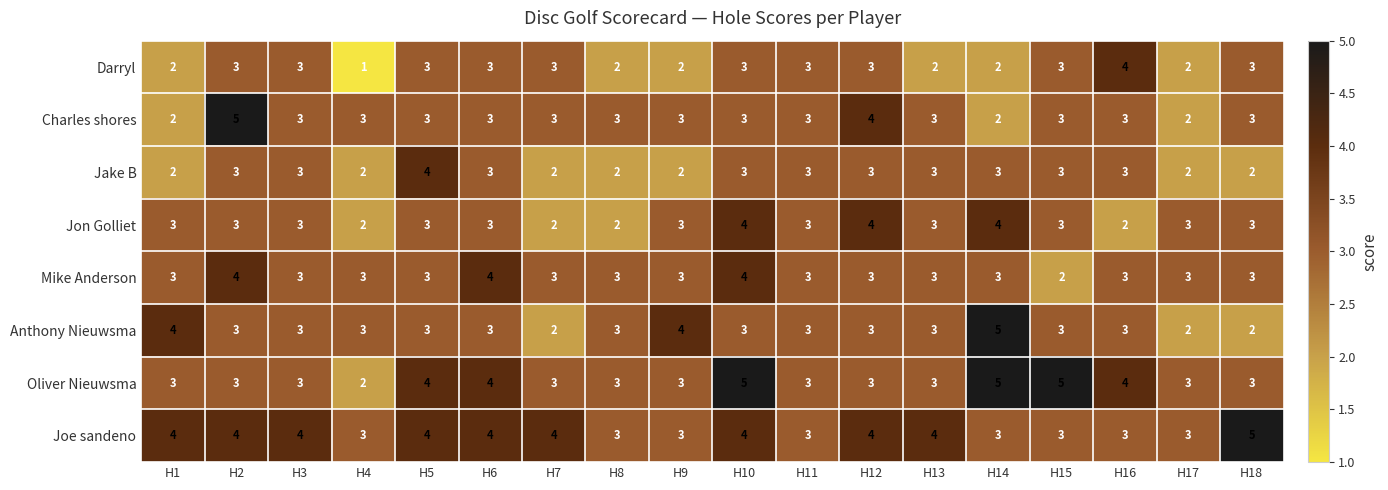

What is the sum of the Darryl values at H6 and H10?

6